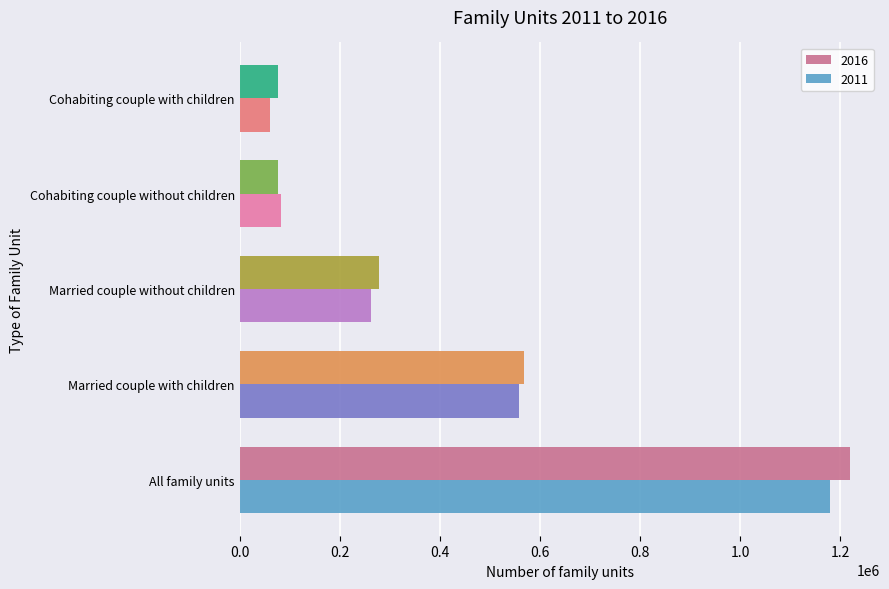

Which series has the largest total across all categories?

2016